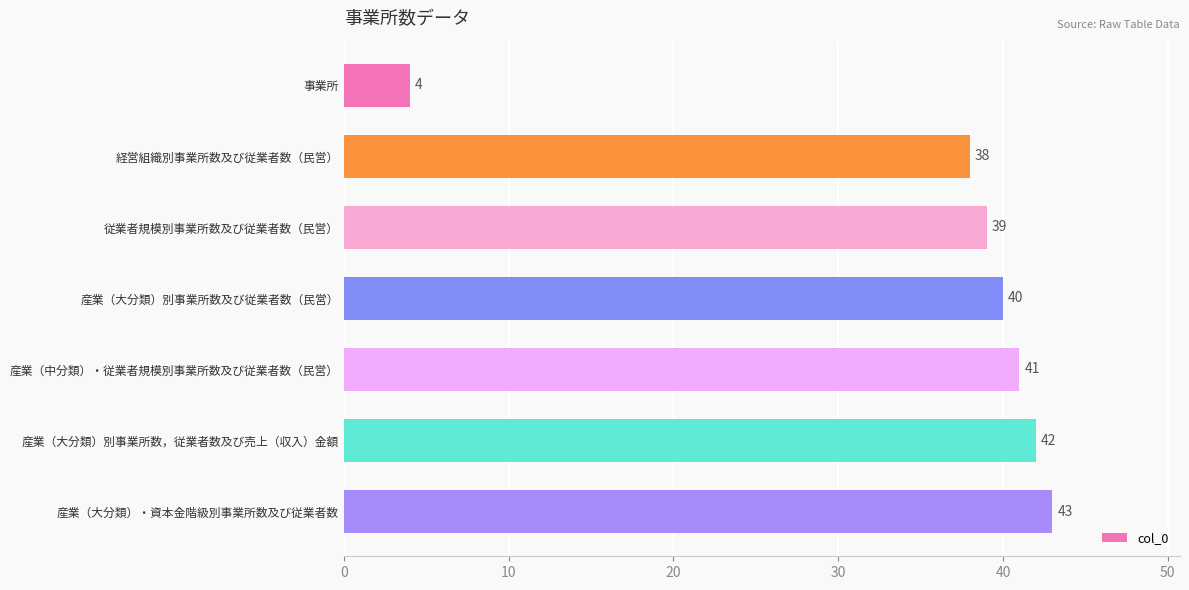

What is the change in value from 経営組織別事業所数及び従業者数（民営） to 産業（大分類）別事業所数及び従業者数（民営）?

+2